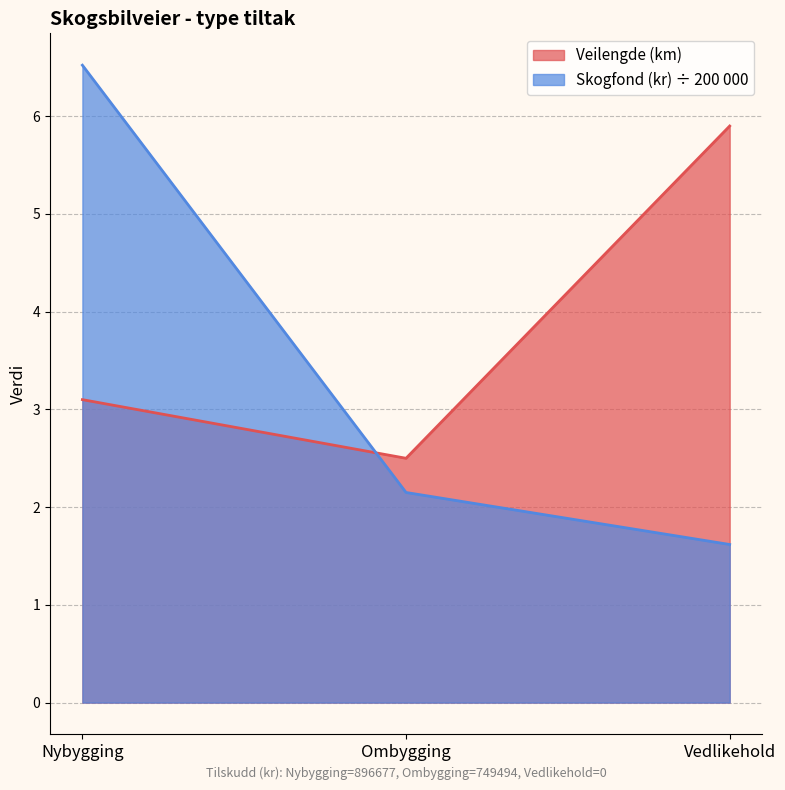

Rank the series by their maximum value, from highest to lowest.

Skogfond (kr) ÷ 200 000, Veilengde (km)